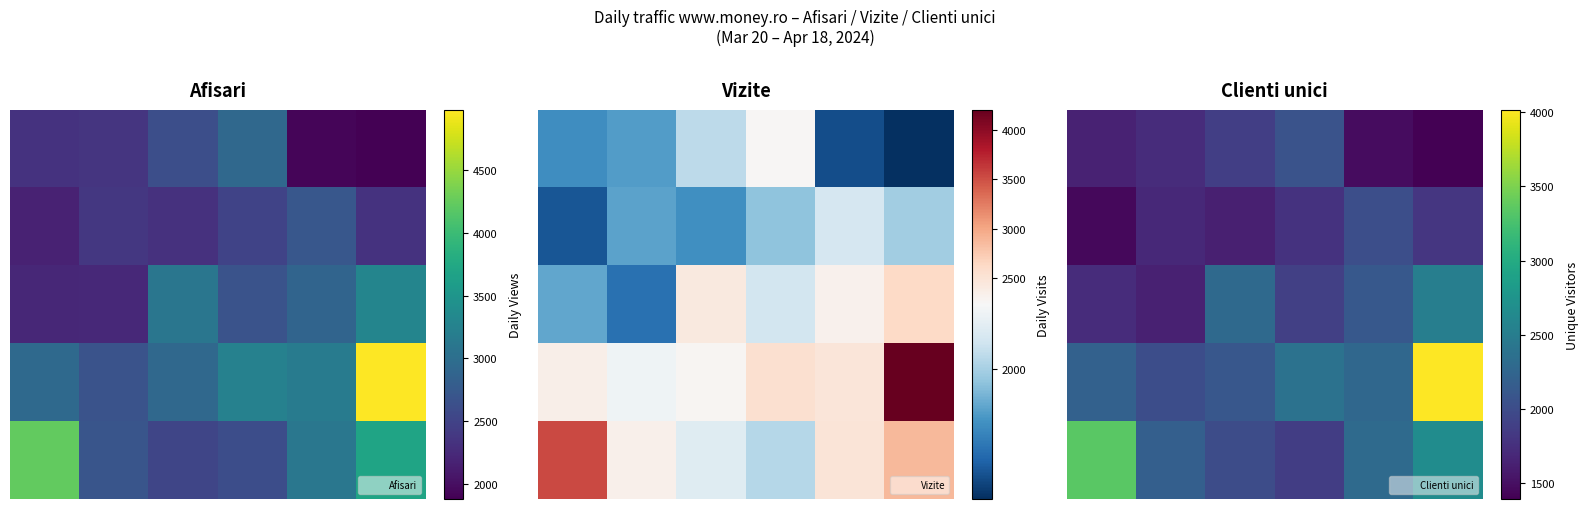

At 19, list the series in order from smallest to largest.

Clienti unici, Vizite, Afisari